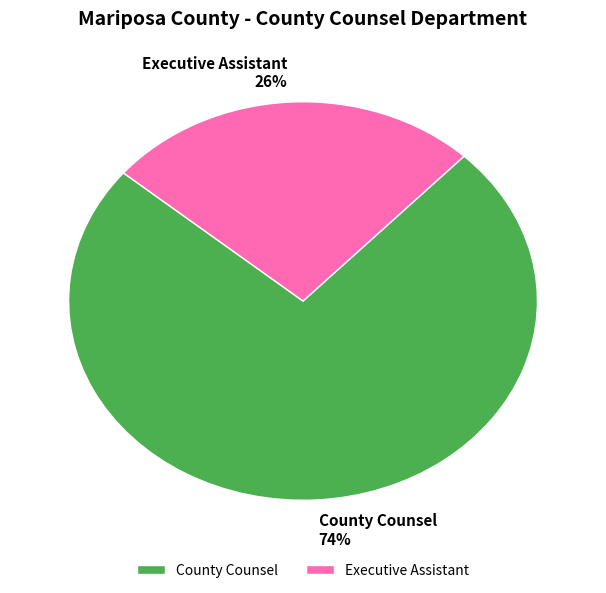

Which slice represents more than half of the pie?

County Counsel